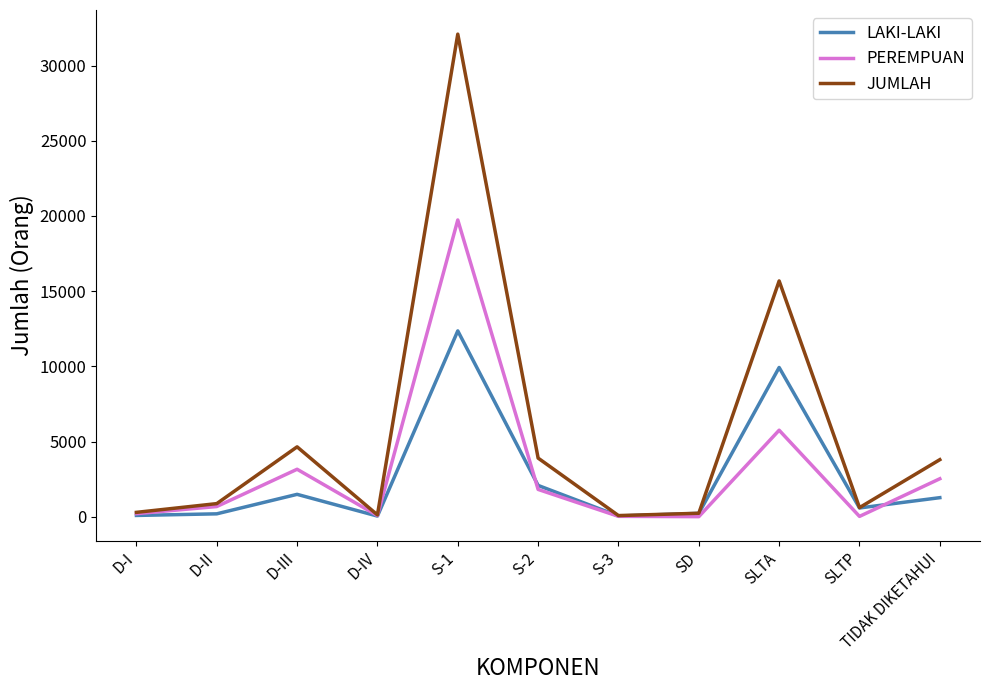

What is the minimum value shown in the chart?

6